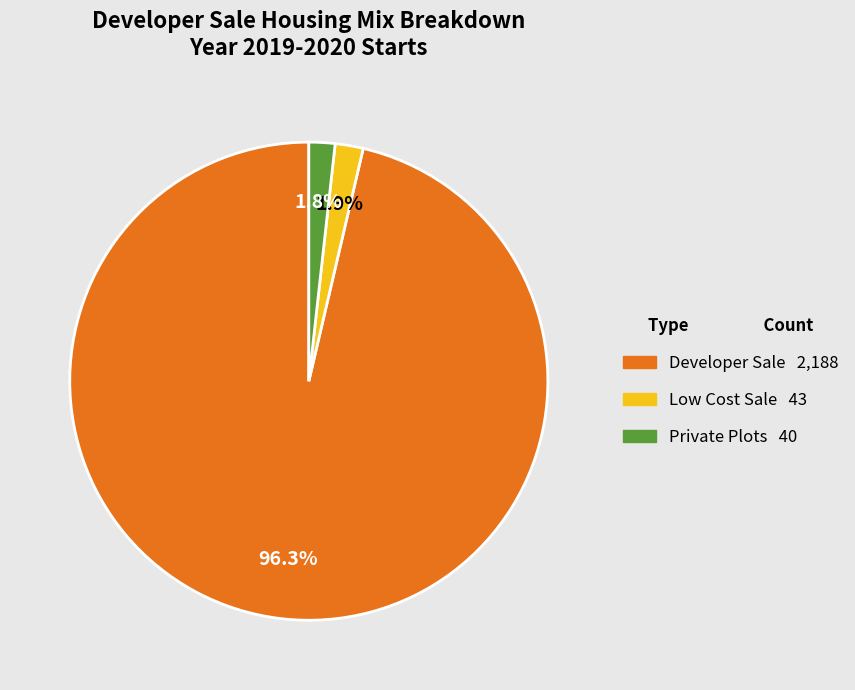

Which slice is the largest?

Developer Sale